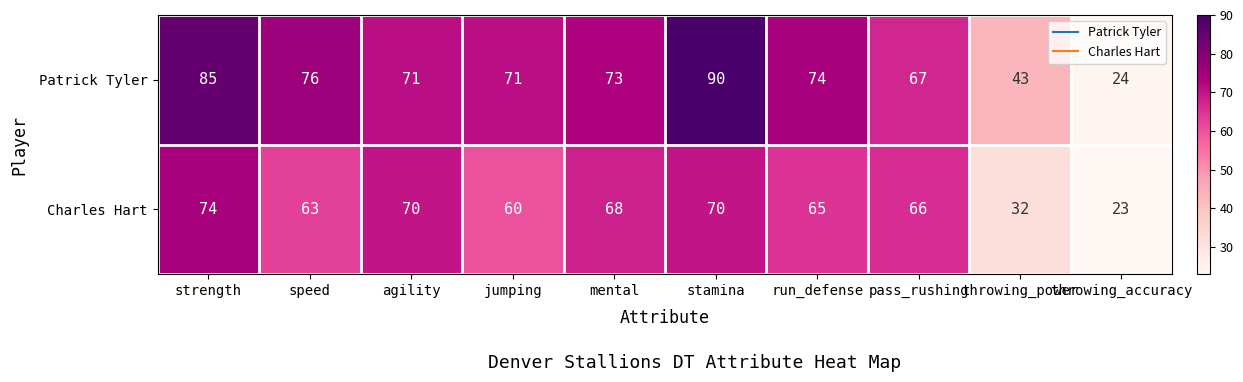

List the series in order of their overall mean, highest first.

Patrick Tyler, Charles Hart